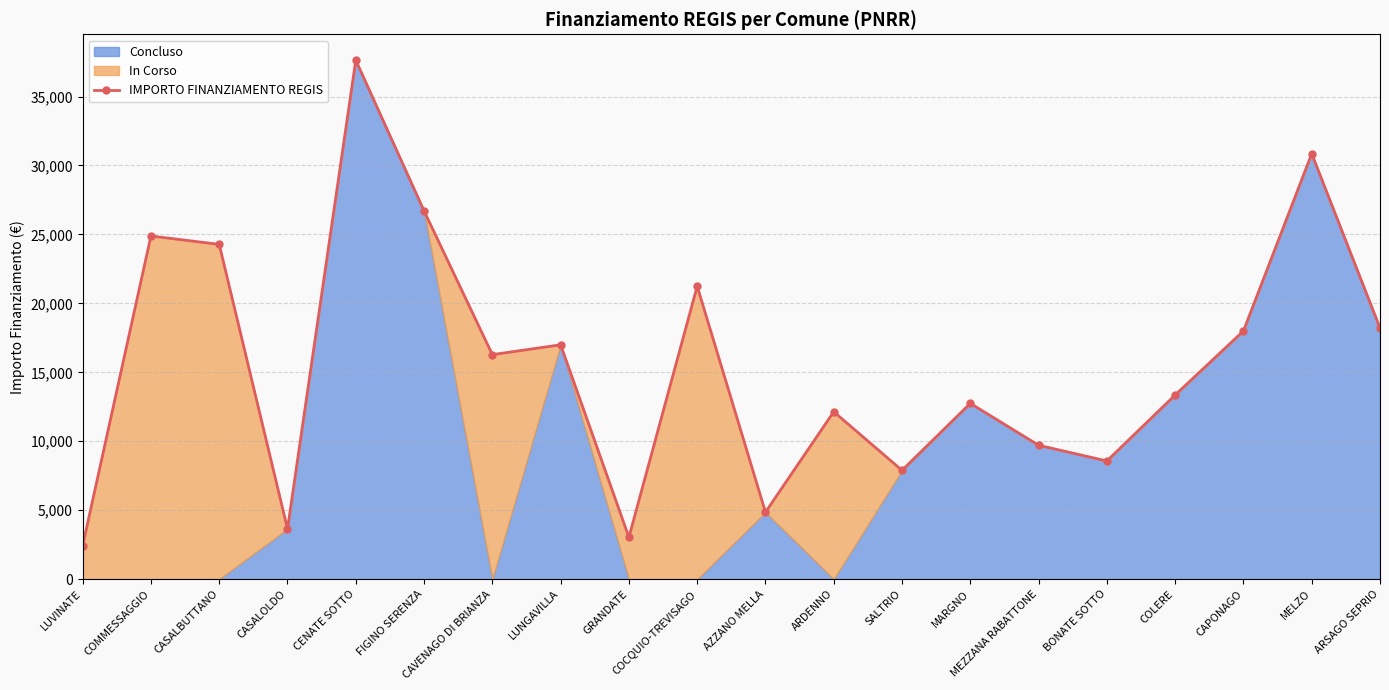

How many values in the IMPORTO FINANZIAMENTO REGIS series are below 16283?

10